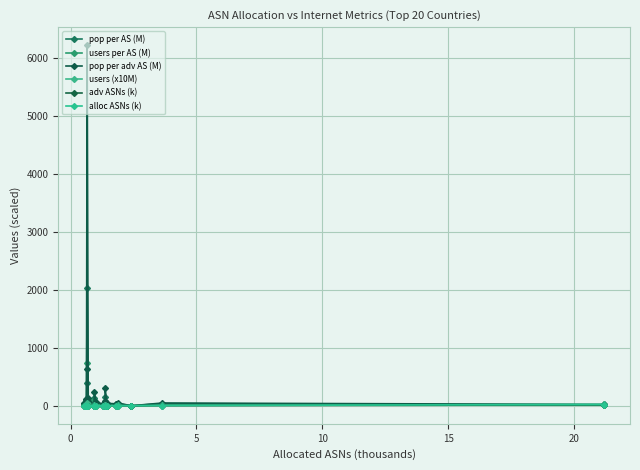

Which series has the largest range (max minus min)?

pop per adv AS (M)